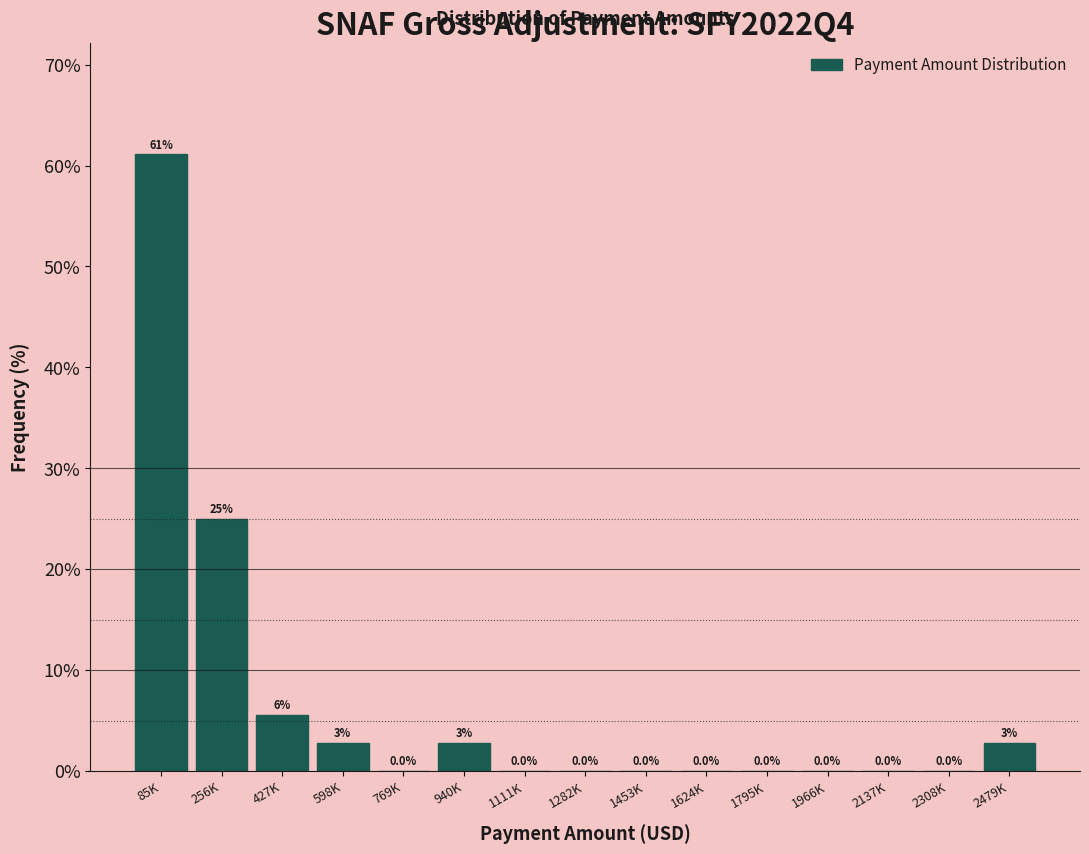

What is the greatest value displayed?

61.1